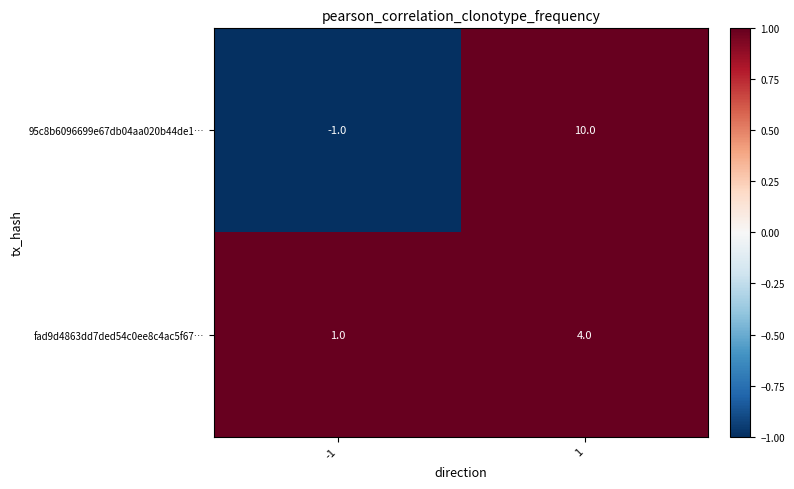

What value does the fad9d4863dd7ded54c0ee8c4ac5f67… series have at 1?

4